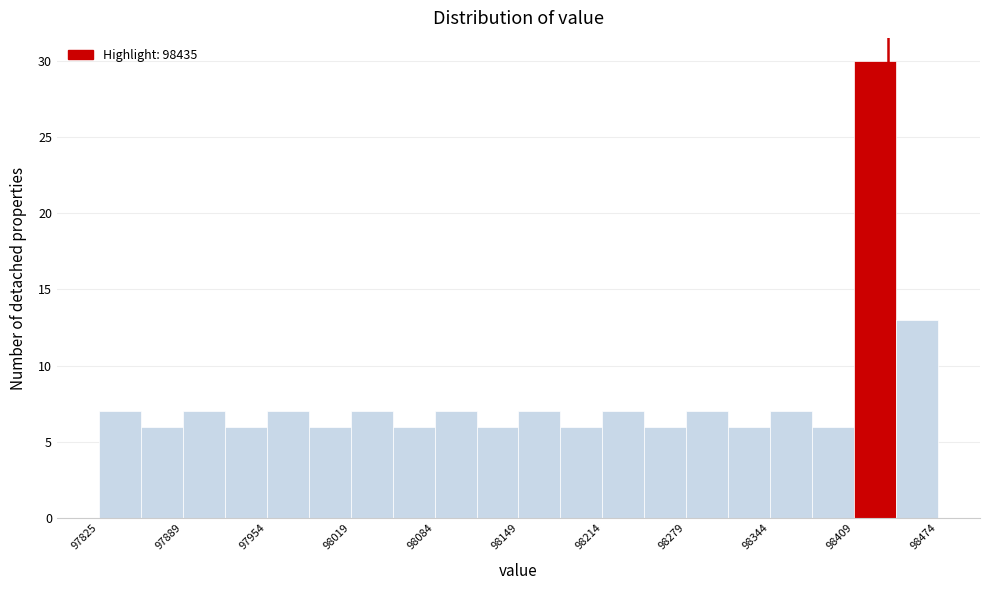

Around what value on the x-axis is the tallest bar? Give the approximate position of its centre, as read against the axis.

98430